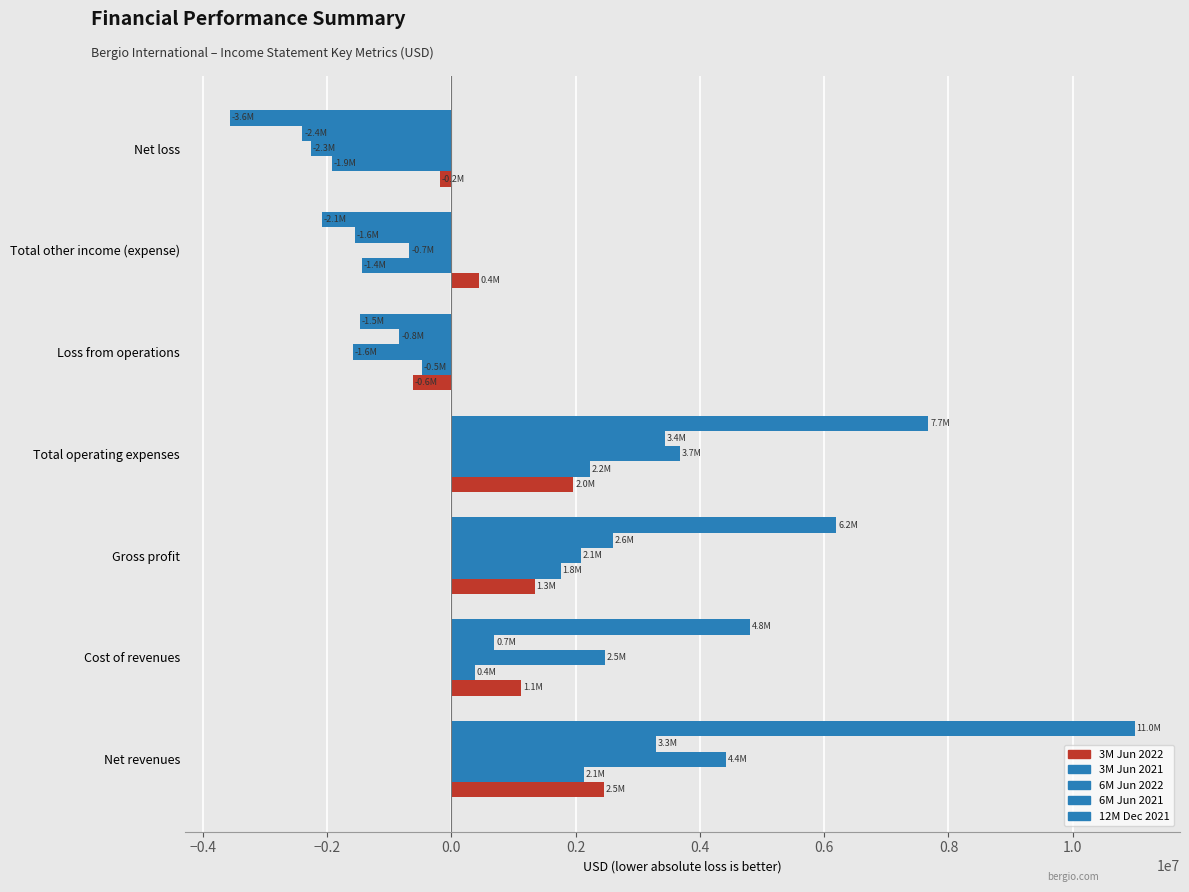

What is the average value of the 6M Jun 2022 series?

1159523